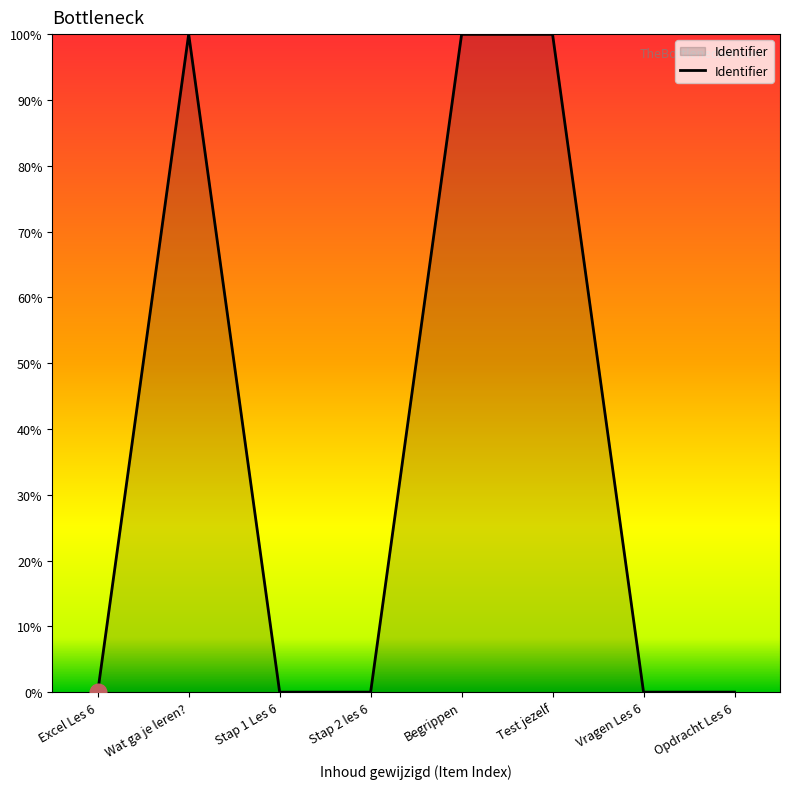

Which has a higher value, Wat ga je leren? or Stap 2 les 6?

Wat ga je leren?